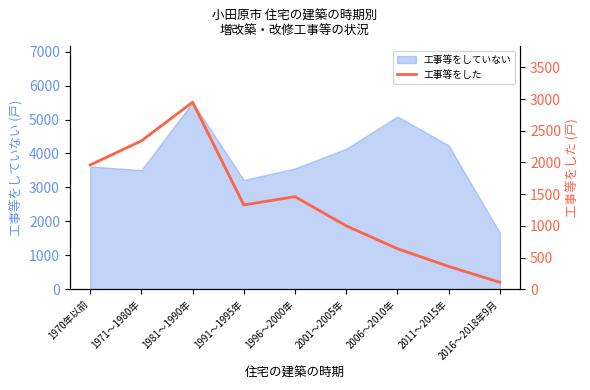

How many values are below 1330?

4